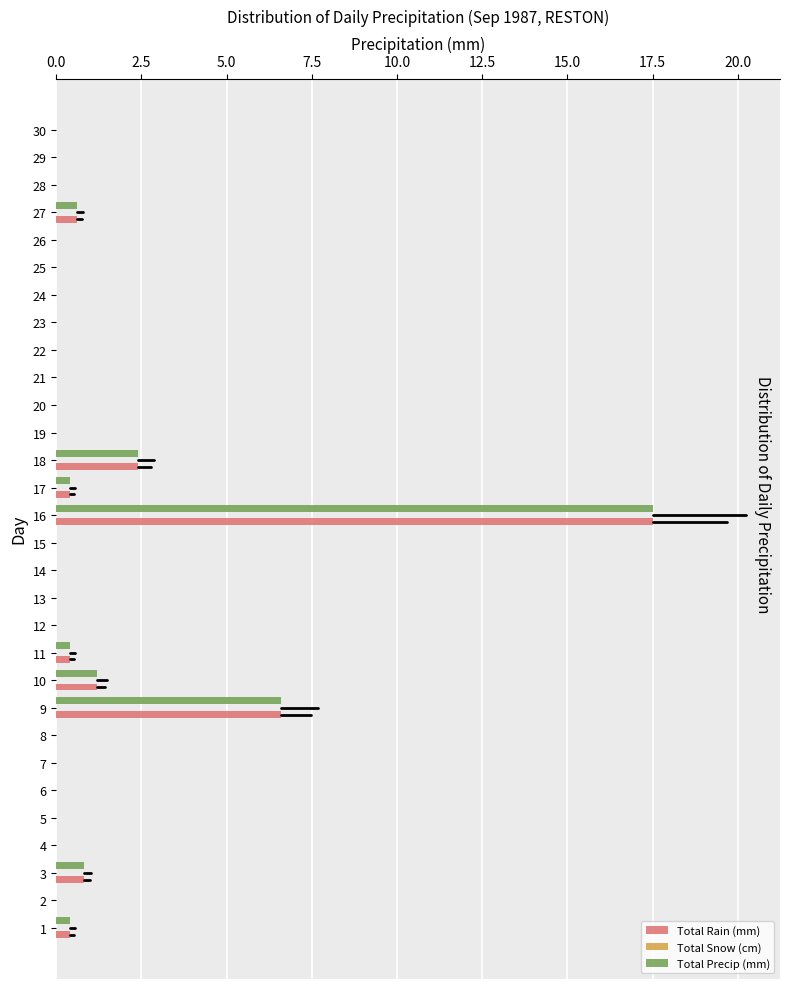

The value of Total Precip (mm) at 23 is -7.7. True or false?

False